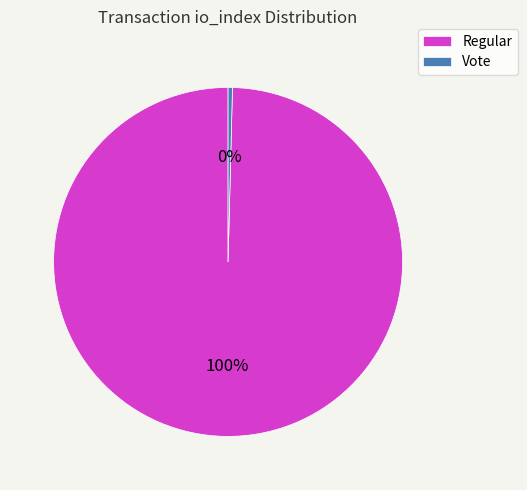

Rank the categories by value from lowest to highest.

Vote, Regular